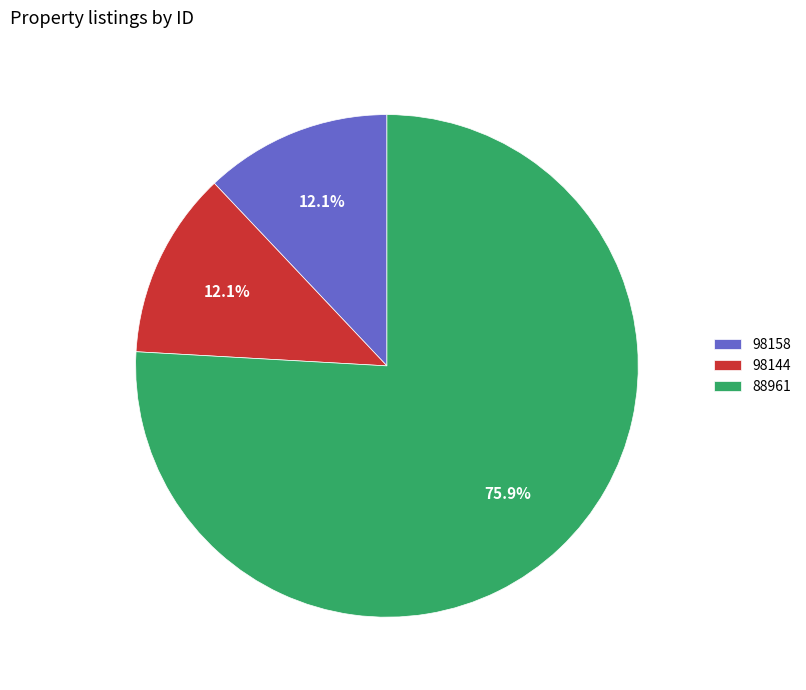

What is the largest slice in the pie chart?

88961